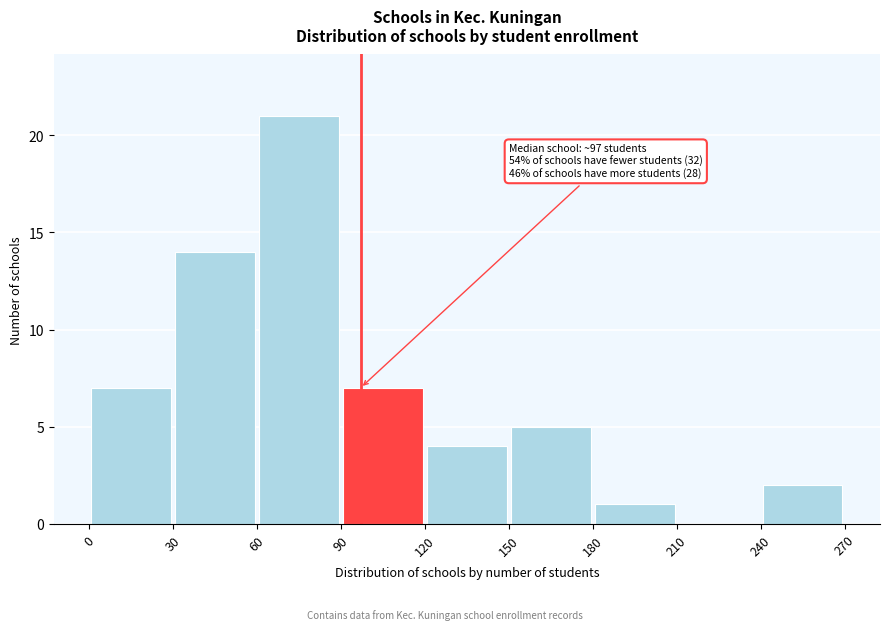

Over which range of the x-axis is the bar tallest?

60 to 90